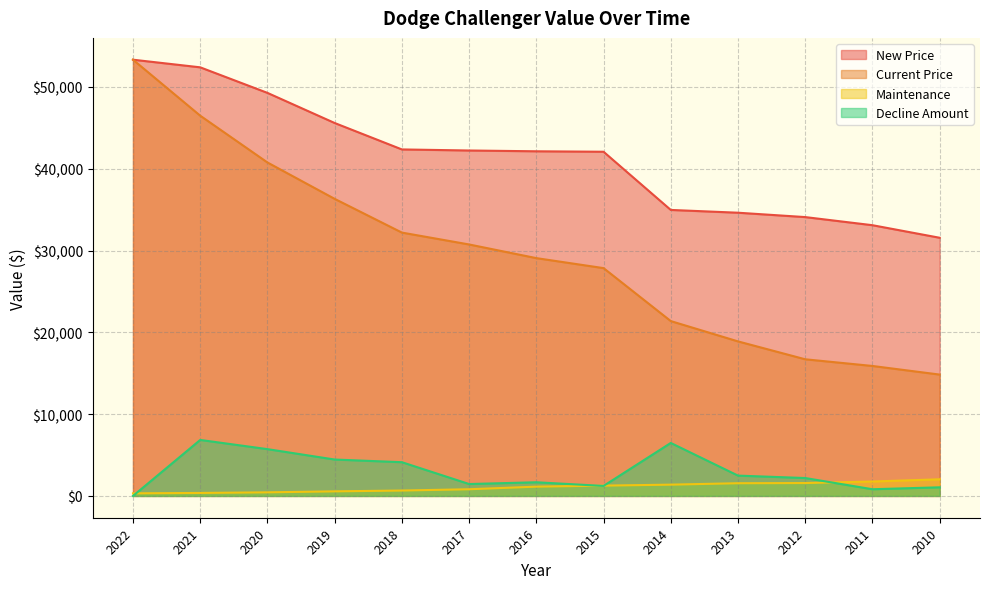

What is the sum of the New Price values at 2011 and 2015?

75174